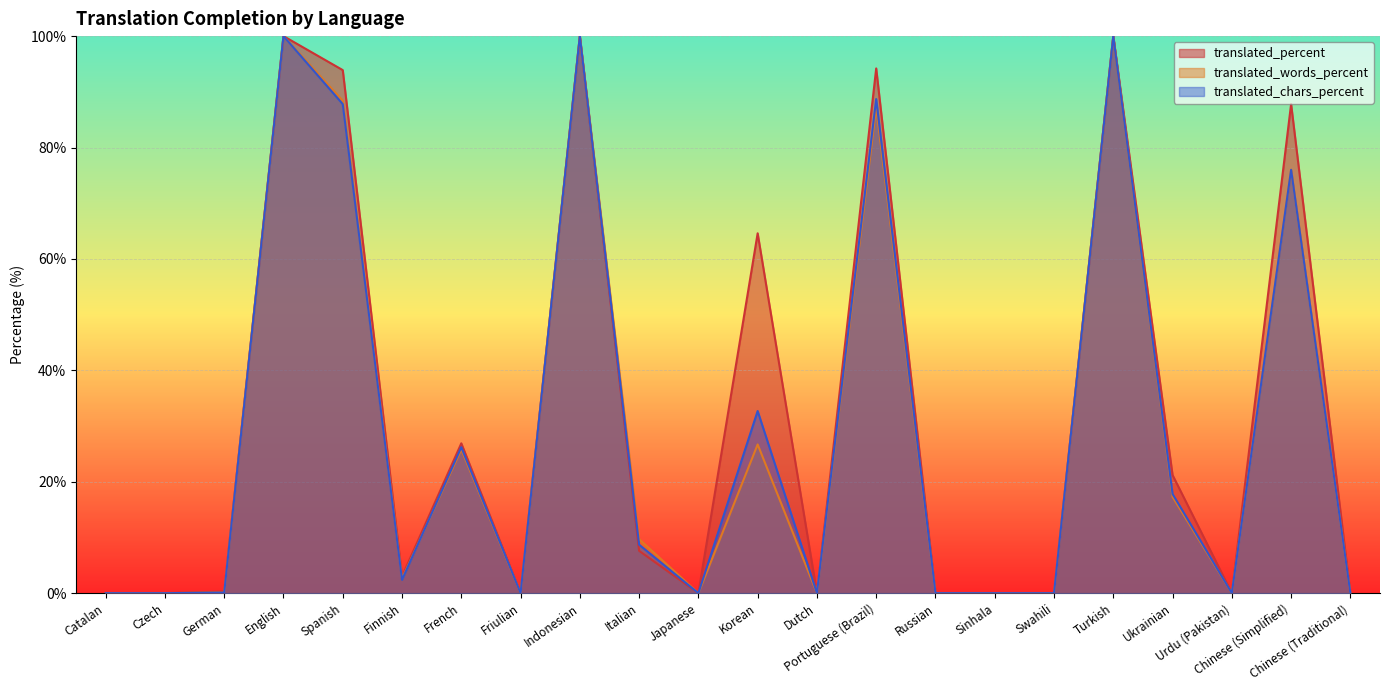

Reading left to right, transcribe all the data shown in this chart.

translated_percent: Catalan=0.0	Czech=0.0	German=0.3	English=100.0	Spanish=93.9	Finnish=3.0	French=26.9	Friulian=0.0	Indonesian=100.0	Italian=7.6	Japanese=0.0	Korean=64.6	Dutch=0.0	Portuguese (Brazil)=94.2	Russian=0.0	Sinhala=0.0	Swahili=0.0	Turkish=100.0	Ukrainian=21.2	Urdu (Pakistan)=0.0	Chinese (Simplified)=87.8	Chinese (Traditional)=0.0
translated_words_percent: Catalan=0.0	Czech=0.0	German=0.1	English=100.0	Spanish=88.4	Finnish=2.6	French=25.8	Friulian=0.0	Indonesian=100.0	Italian=9.7	Japanese=0.0	Korean=26.7	Dutch=0.0	Portuguese (Brazil)=87.3	Russian=0.0	Sinhala=0.0	Swahili=0.0	Turkish=100.0	Ukrainian=17.3	Urdu (Pakistan)=0.0	Chinese (Simplified)=76.0	Chinese (Traditional)=0.0
translated_chars_percent: Catalan=0.0	Czech=0.0	German=0.1	English=100.0	Spanish=87.8	Finnish=2.4	French=26.2	Friulian=0.0	Indonesian=100.0	Italian=8.7	Japanese=0.0	Korean=32.7	Dutch=0.0	Portuguese (Brazil)=88.7	Russian=0.0	Sinhala=0.0	Swahili=0.0	Turkish=100.0	Ukrainian=17.8	Urdu (Pakistan)=0.0	Chinese (Simplified)=76.0	Chinese (Traditional)=0.0